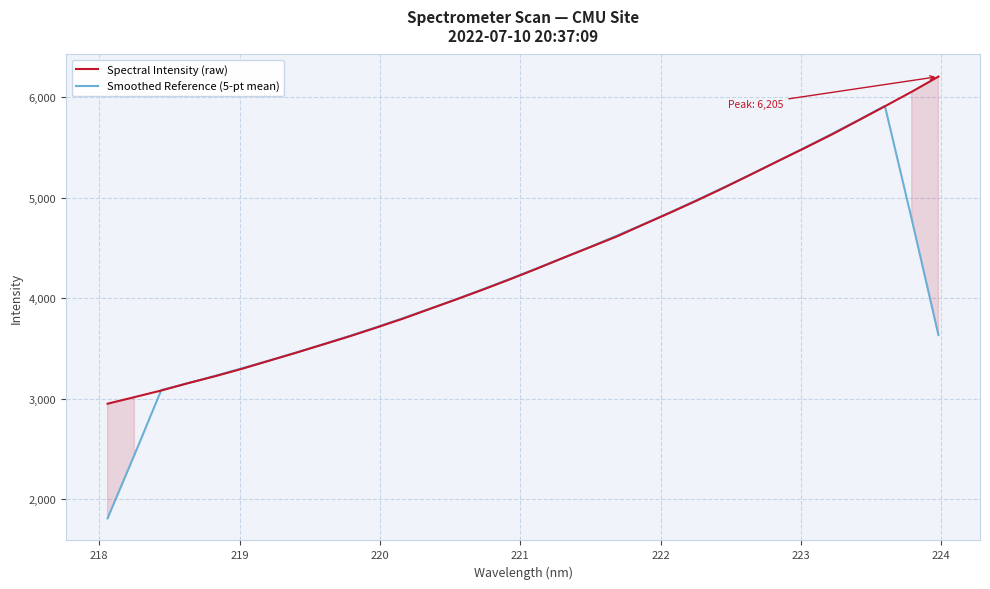

What is the lowest value of the Smoothed Reference (5-pt mean) series?

1809.6